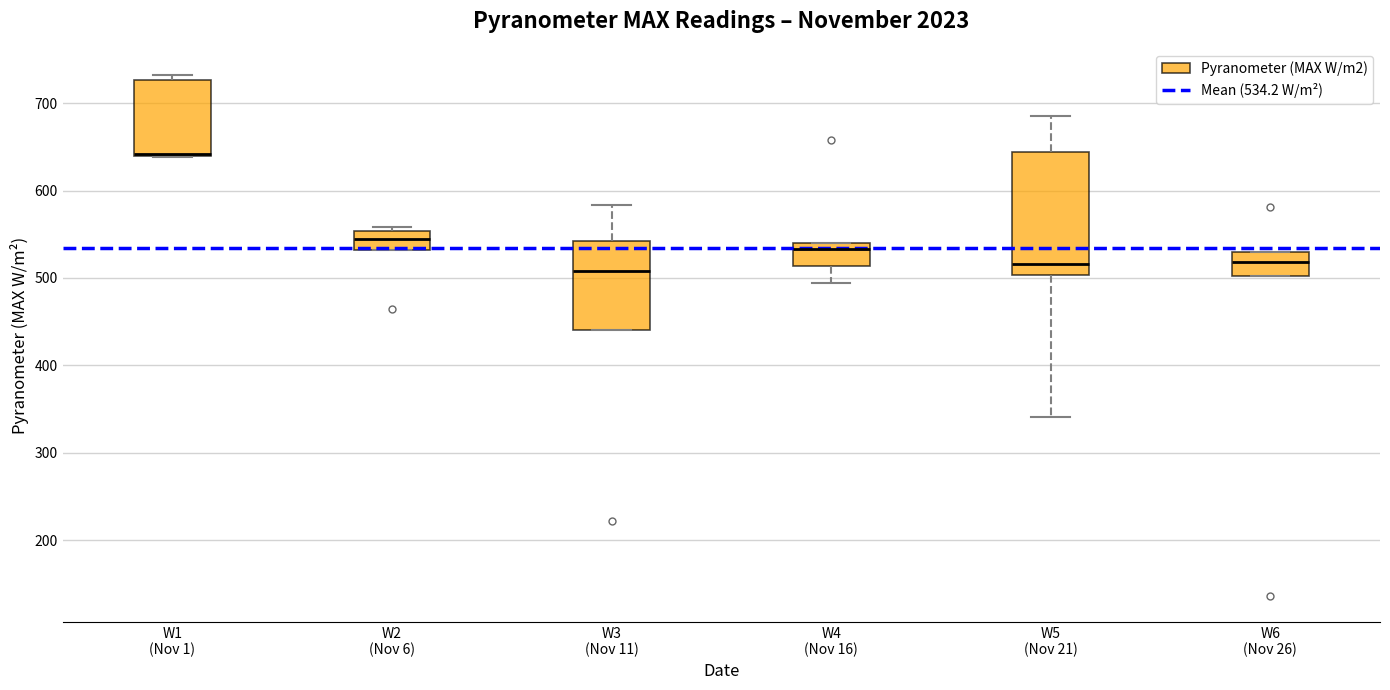

Which box is the tallest, from its lower edge to its upper edge?

W5 (Nov 21)